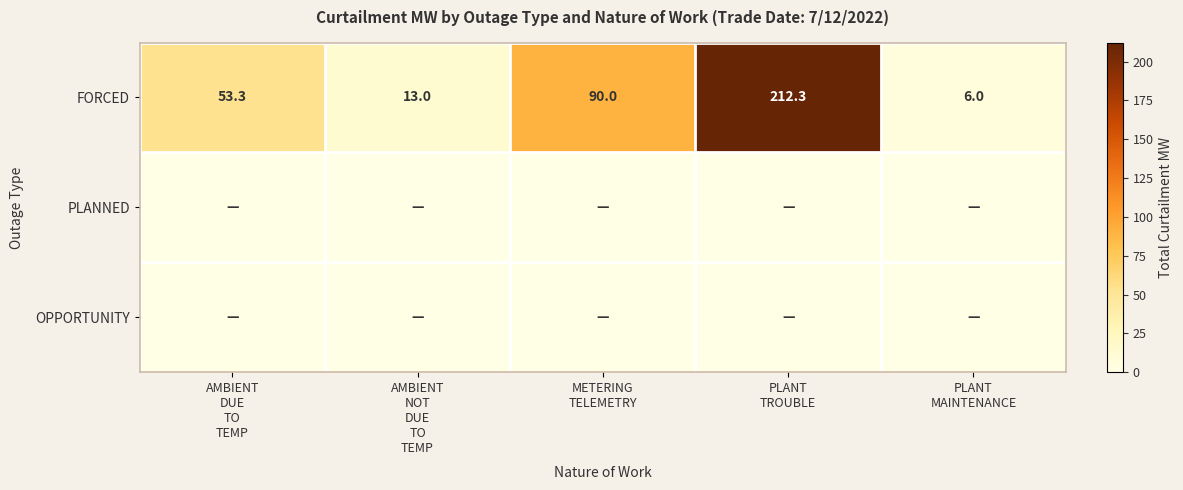

What is the greatest value displayed?

212.3